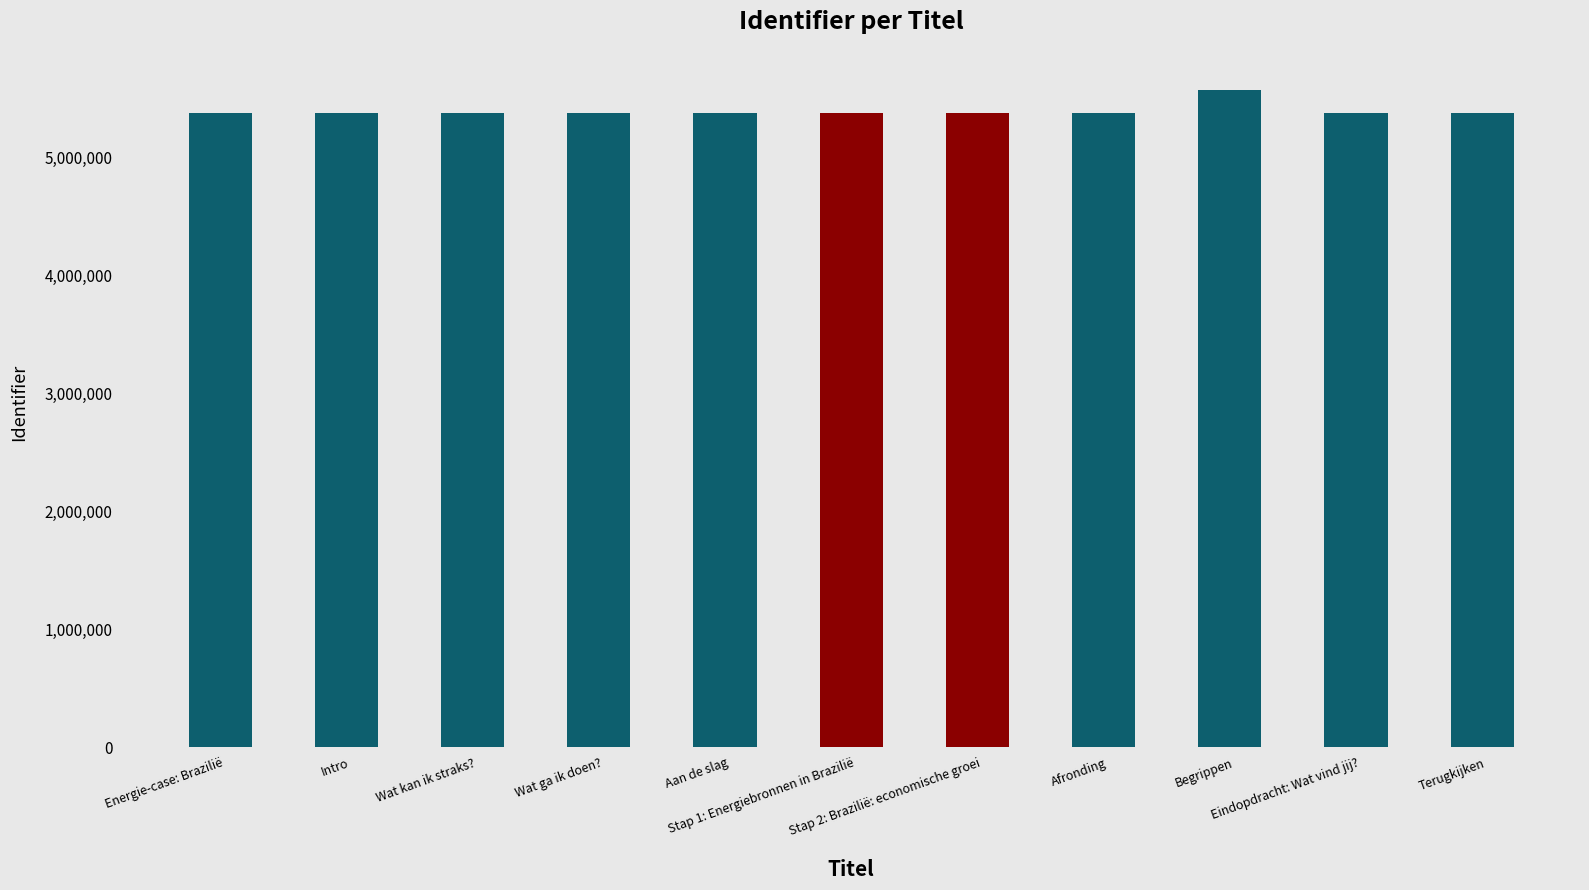

Is it true that the value at Intro is 5373605?

True